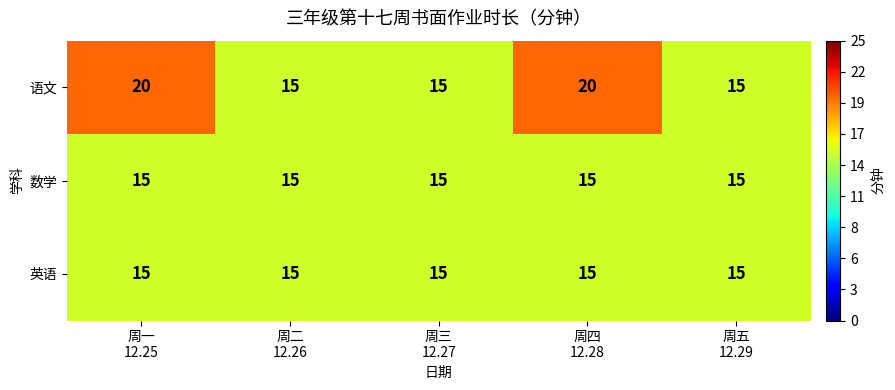

What is the maximum value for 英语?

15